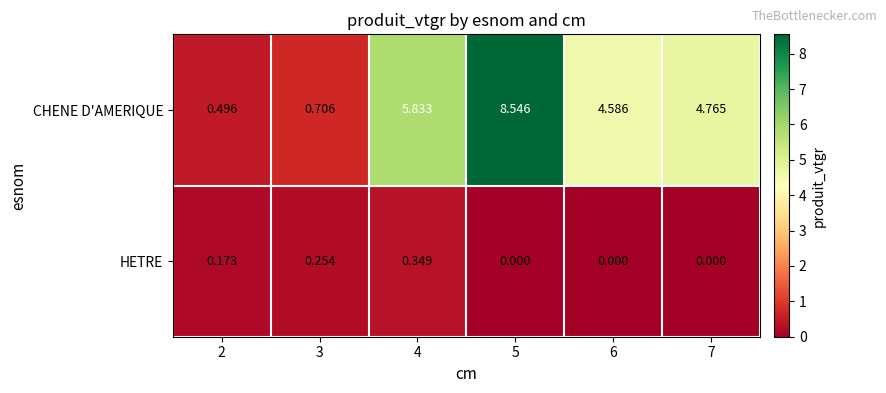

Which series has the largest total across all categories?

CHENE D'AMERIQUE